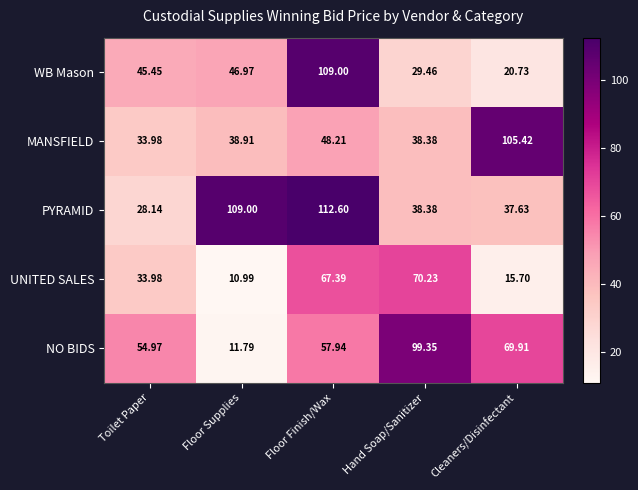

At which category is the sum across all series the highest?

Floor Finish/Wax